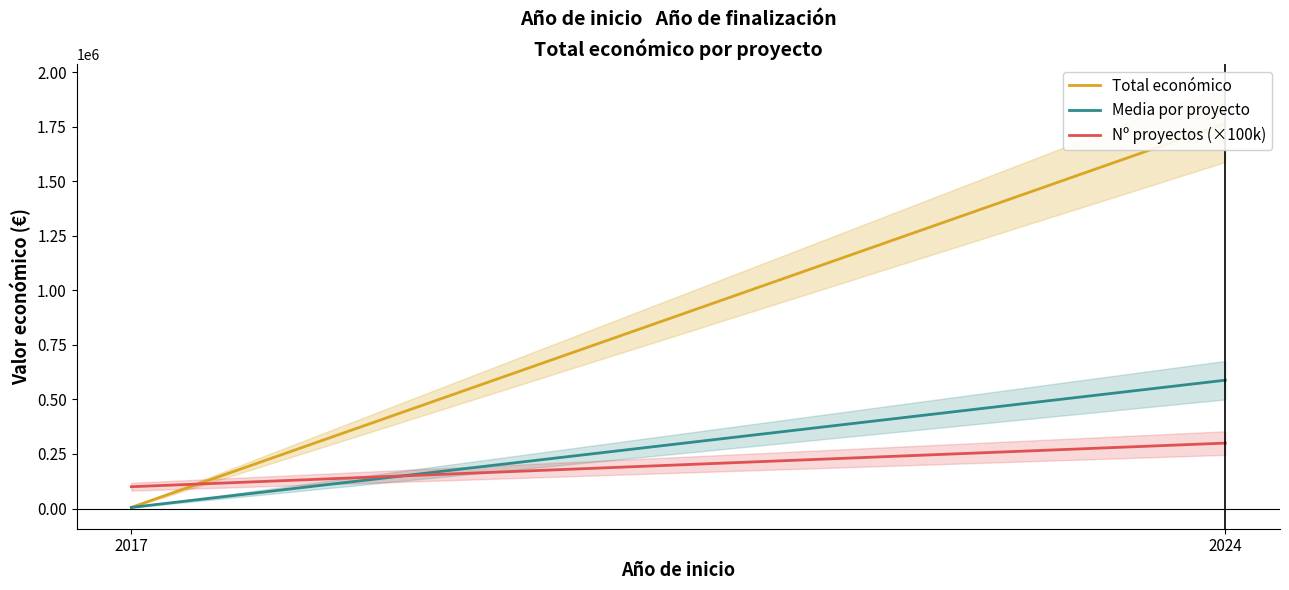

Reading right to left, extract all data points from this chart.

Total económico: 1765413	5000
Media por proyecto: 588471	5000
Nº proyectos (×100k): 300000	100000